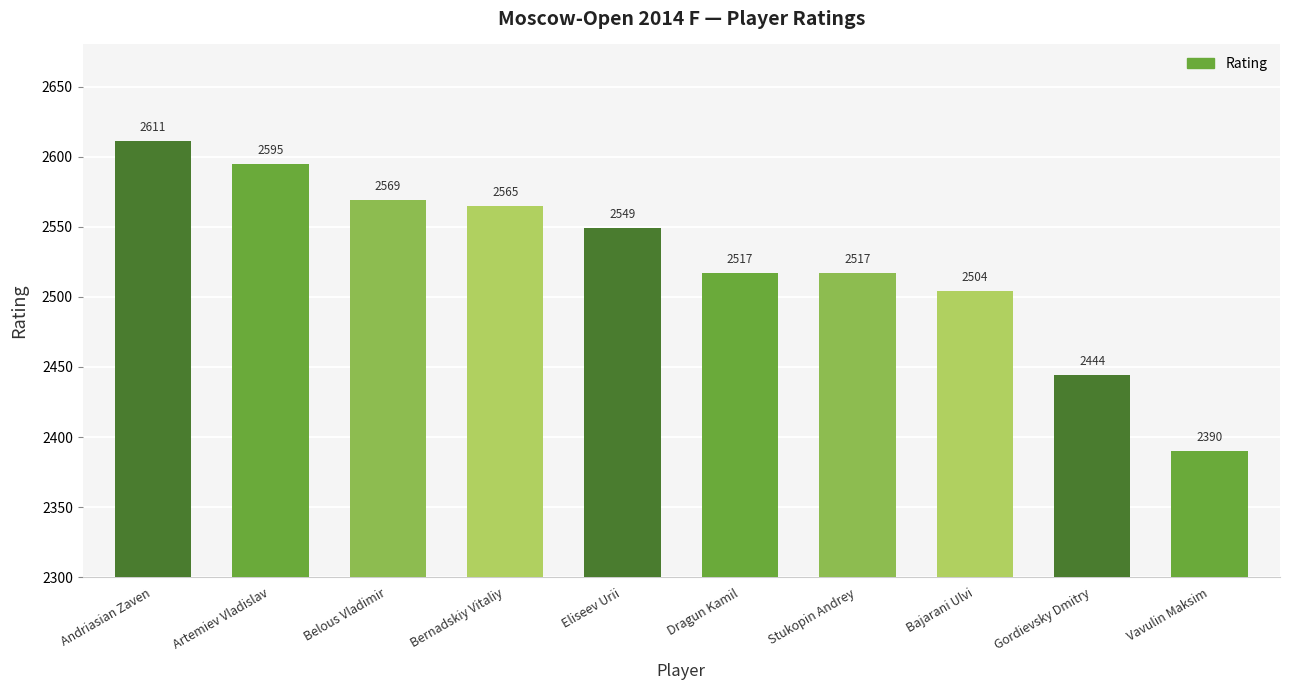

What is the sum of the values at Artemiev Vladislav and Bernadskiy Vitaliy?

5160